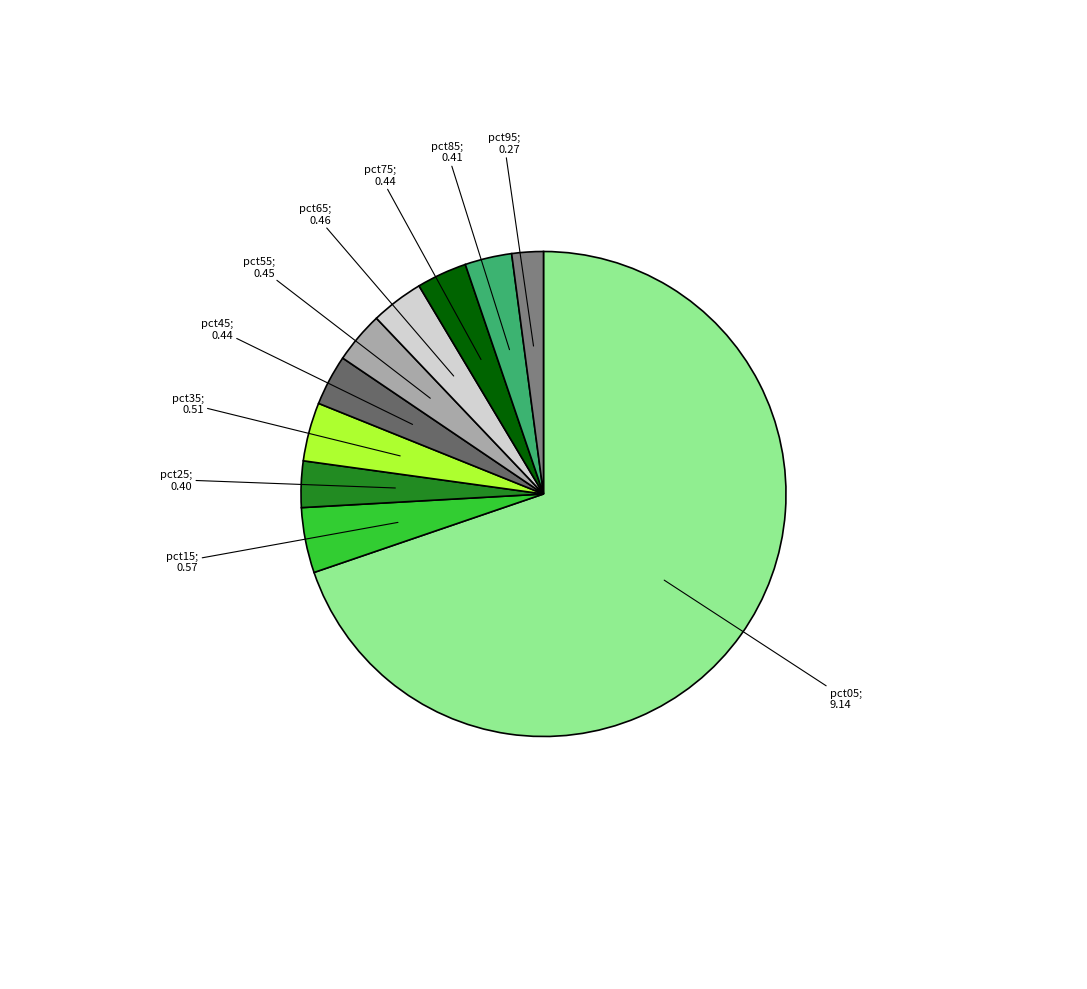

Count the number of slices in the pie.

10